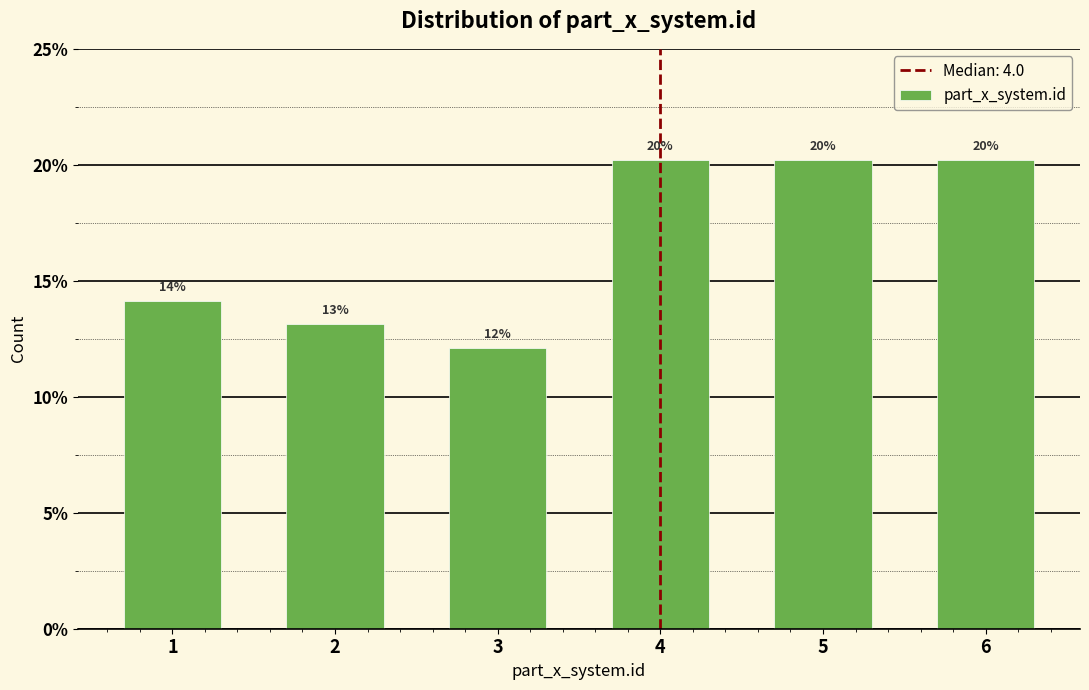

Does the chart contain any negative values?

No